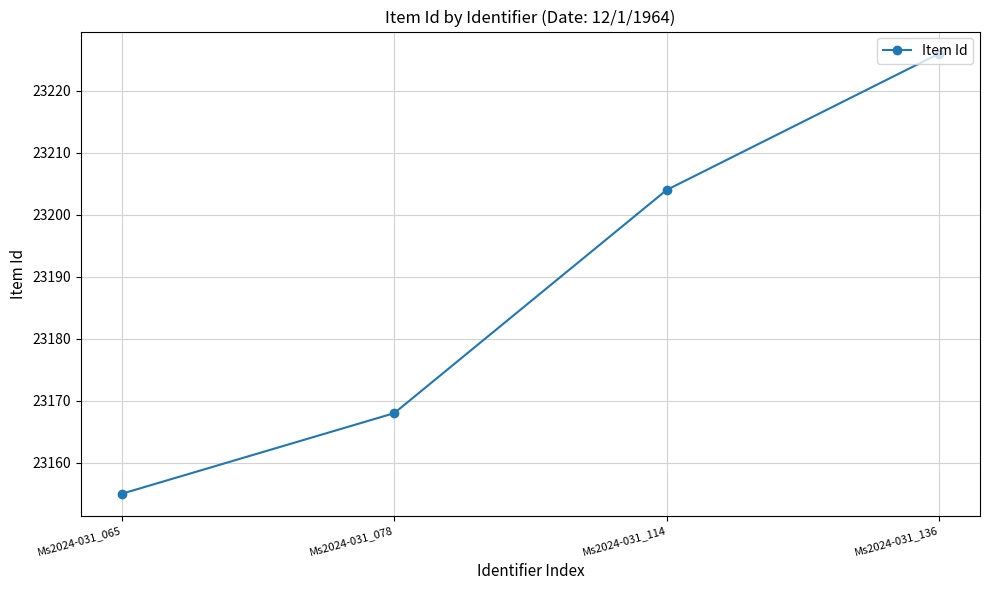

At which category does the chart reach its peak across all series?

Ms2024-031_136